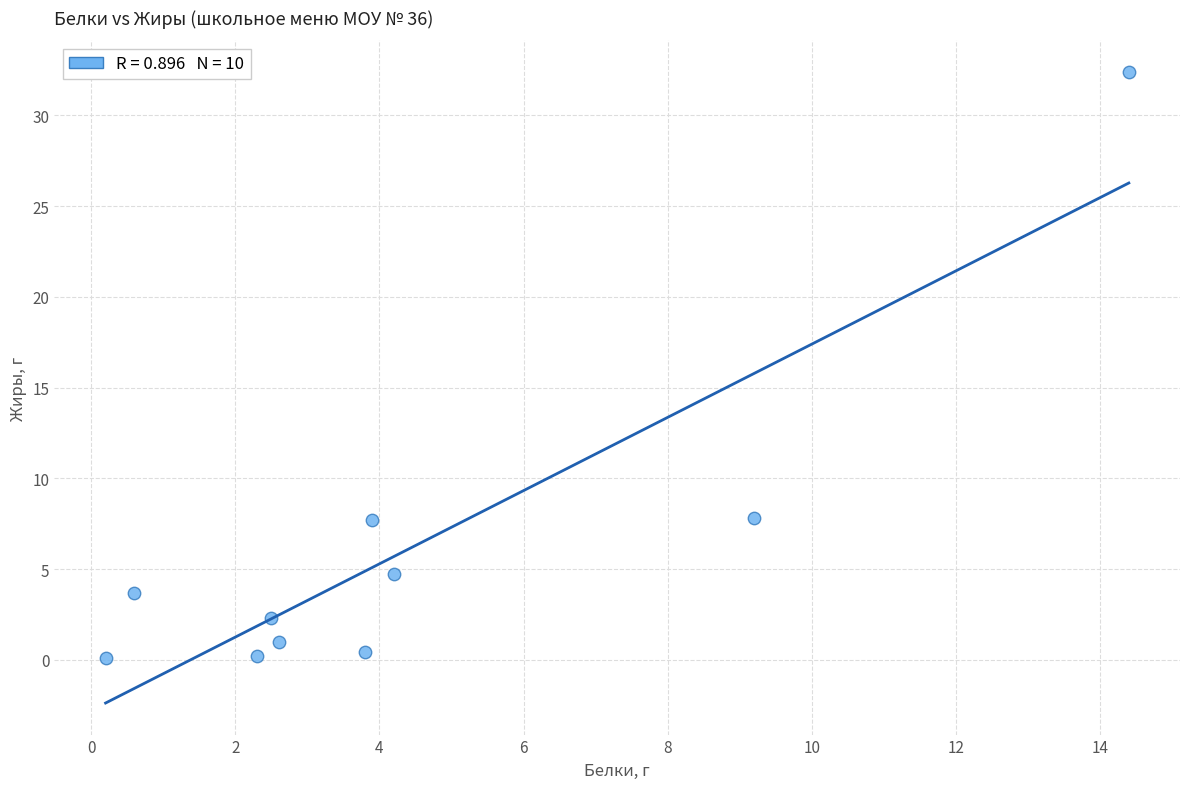

What is the range of X values (max minus min)?

14.2